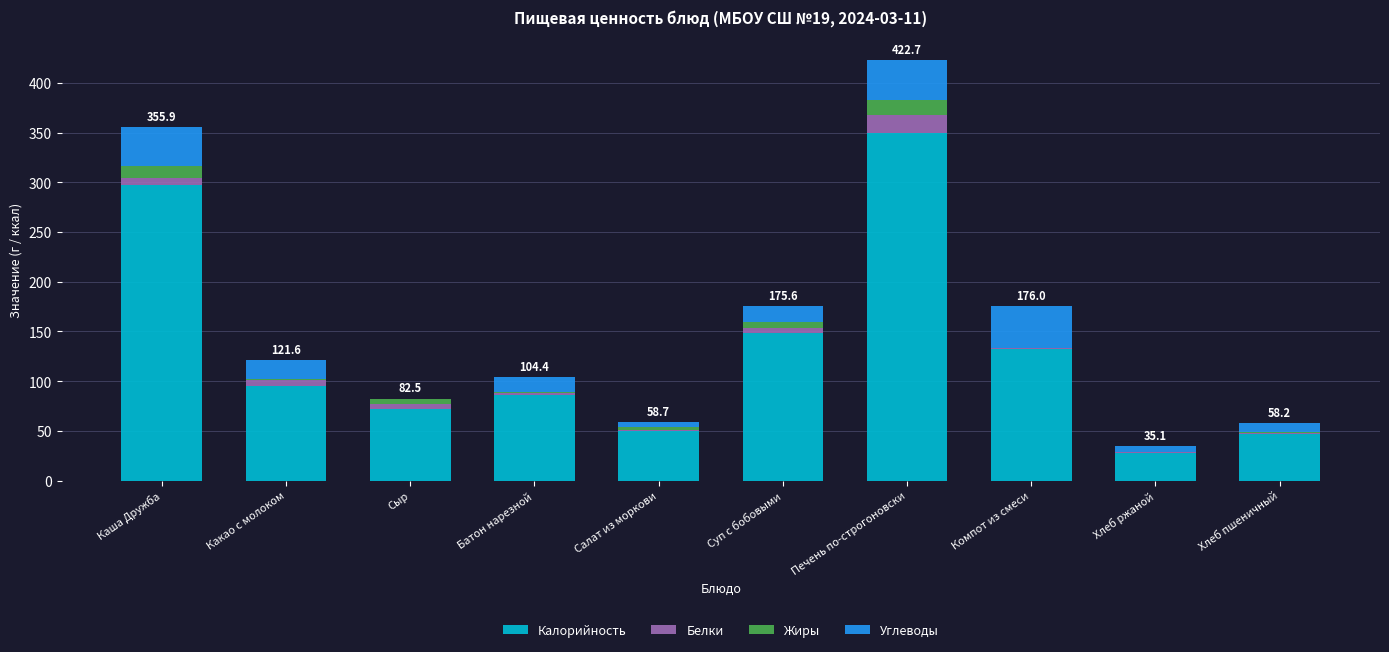

Where is Калорийность nearest to the value 188?

Суп с бобовыми